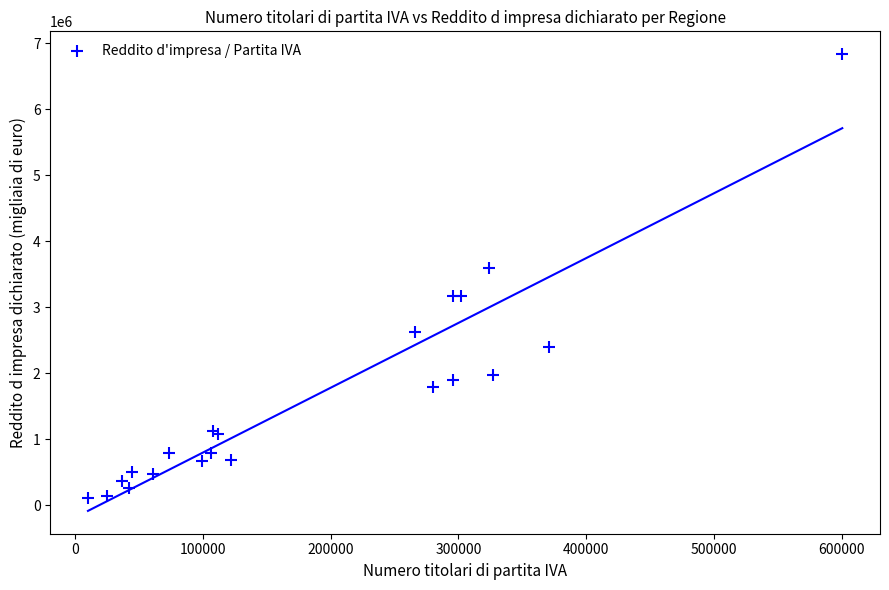

What Y value in the scatter plot is closest to 3469411?

3599502